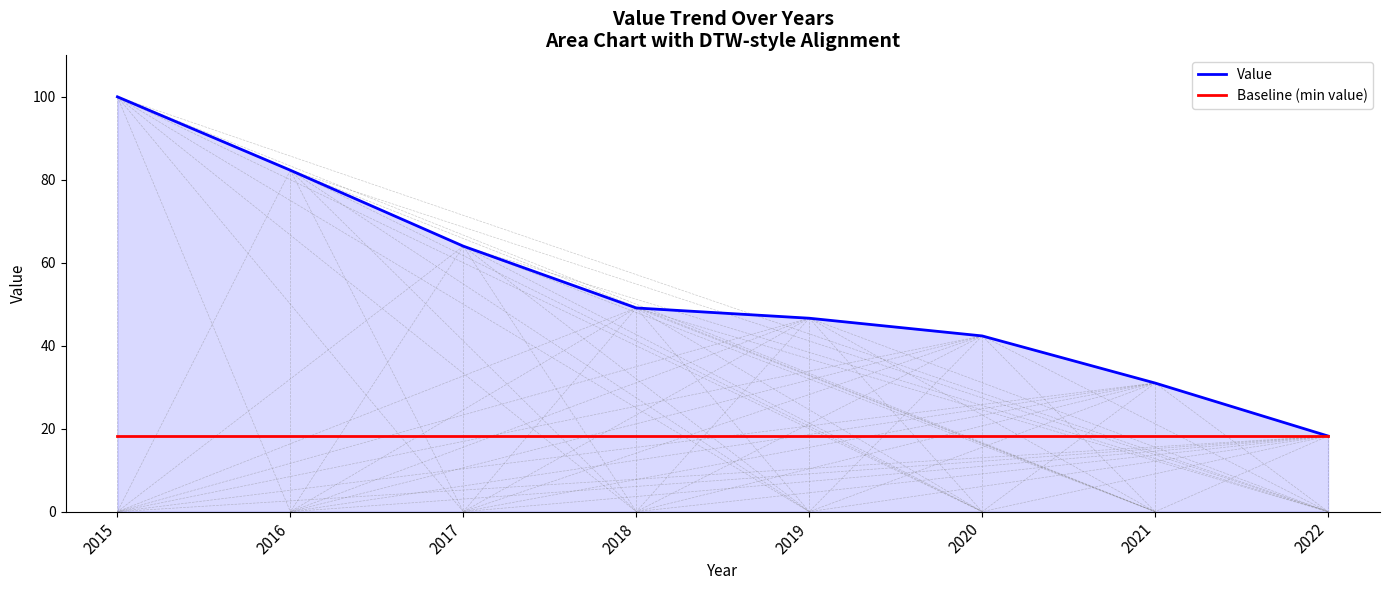

List the series in order of their peak value, highest first.

Value, Baseline (min value)